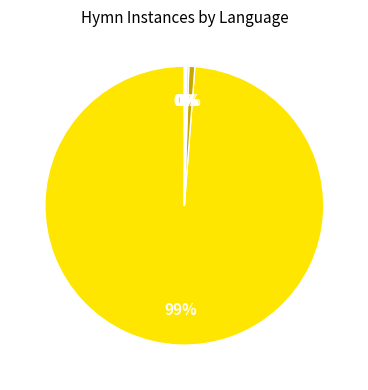

Is there any slice that represents more than half of the pie?

Yes